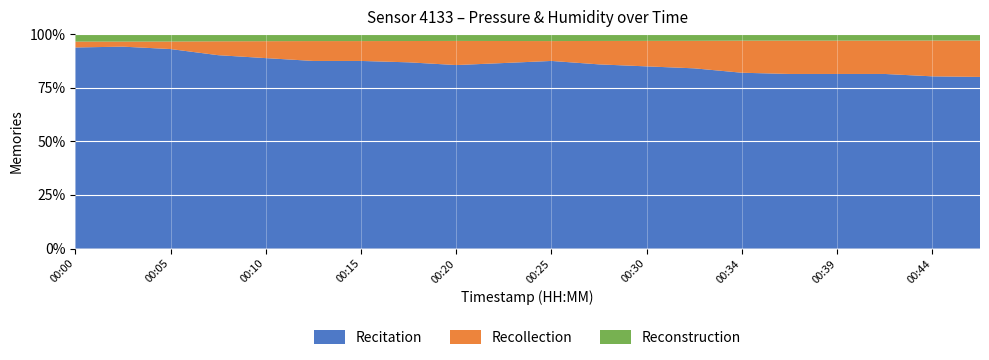

What is the highest value of the Recitation series?

94.1